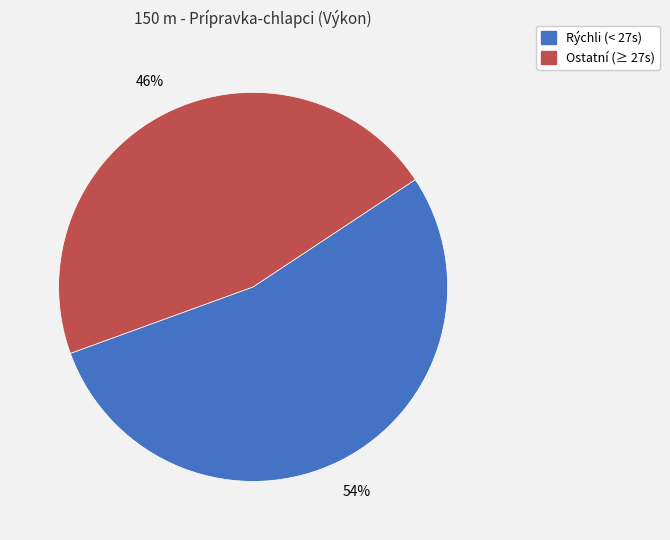

Does any single category account for the majority?

Yes